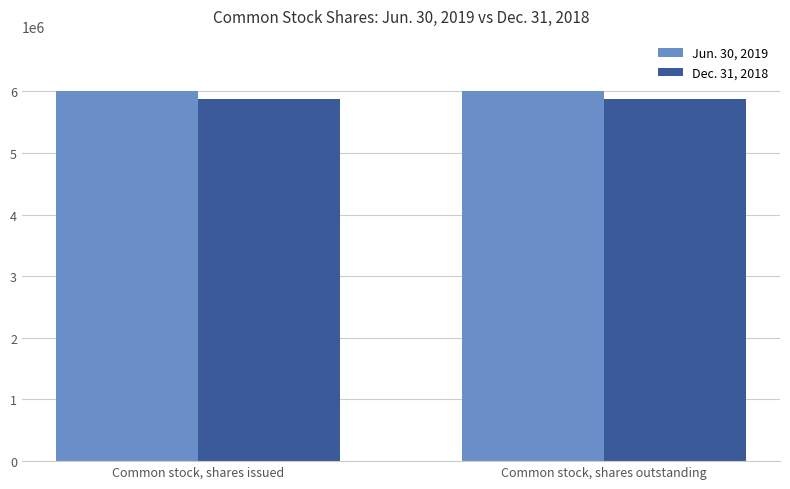

Reading right to left, list all the values displayed in this chart.

Jun. 30, 2019: 5999159	5999159
Dec. 31, 2018: 5883109	5883109